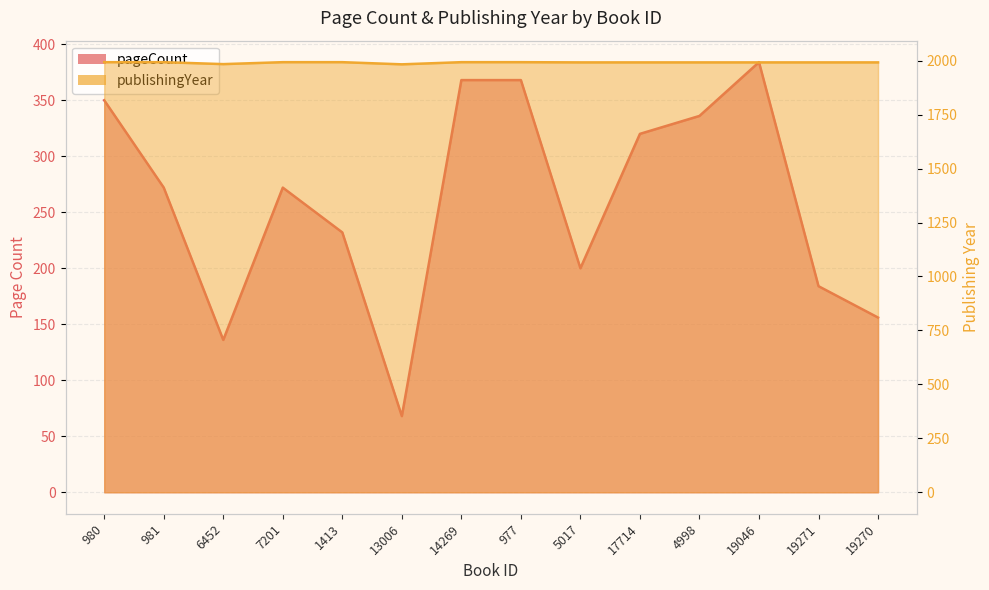

What value does the pageCount series have at 19046?

384